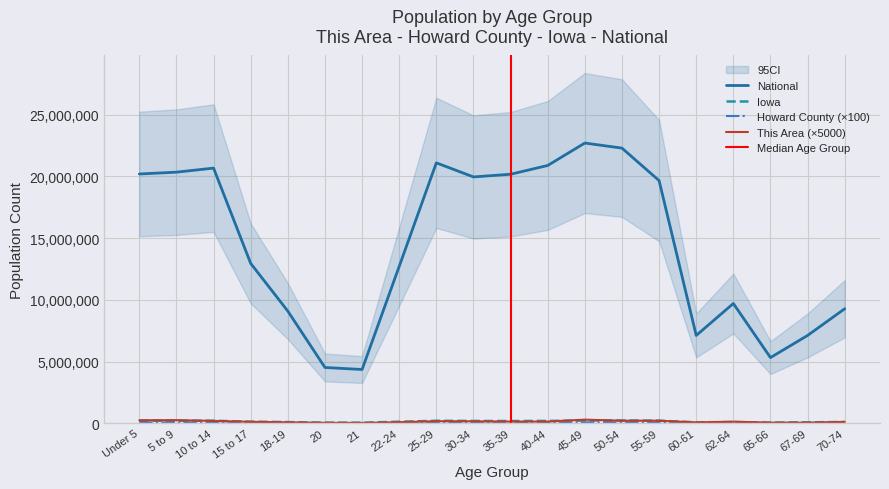

How many times do This Area and Iowa cross each other?

8